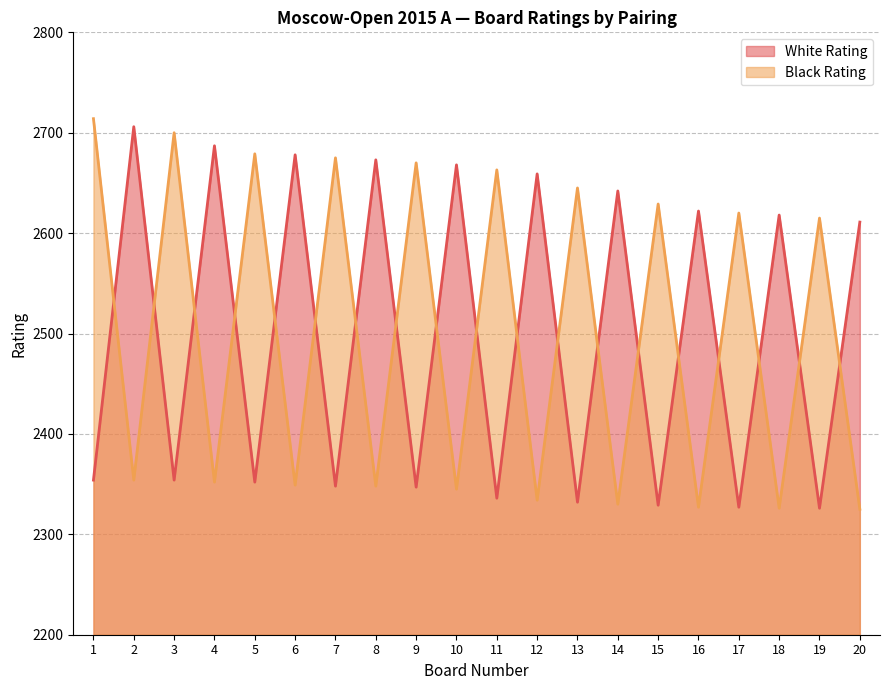

True or false: White Rating and Black Rating intersect in this chart.

True